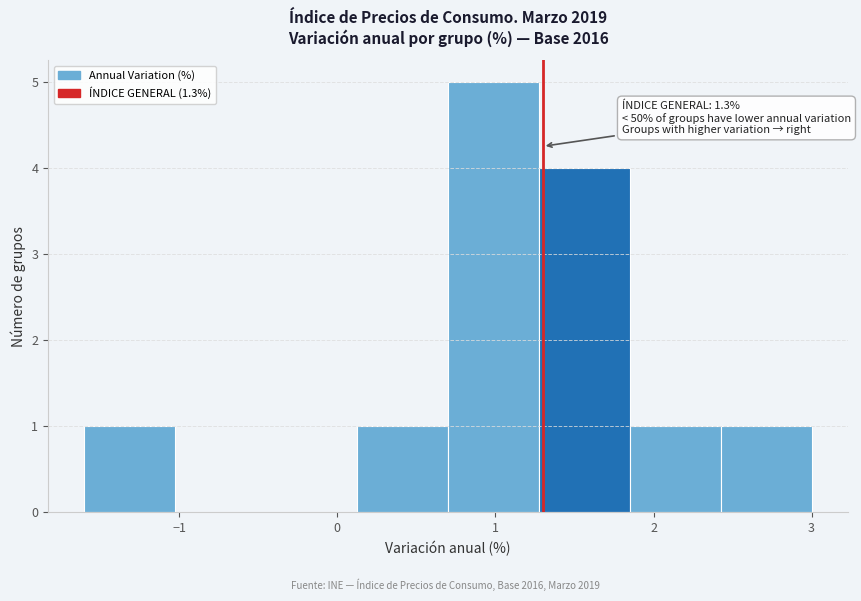

Which range on the x-axis has the tallest bar?

0.7 to 1.3